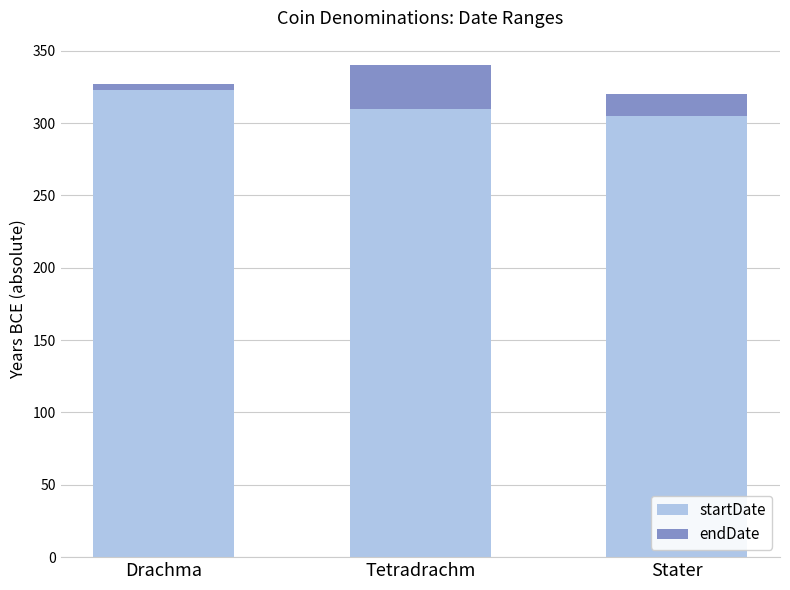

Reading right to left, what are the values for startDate?

305	310	323